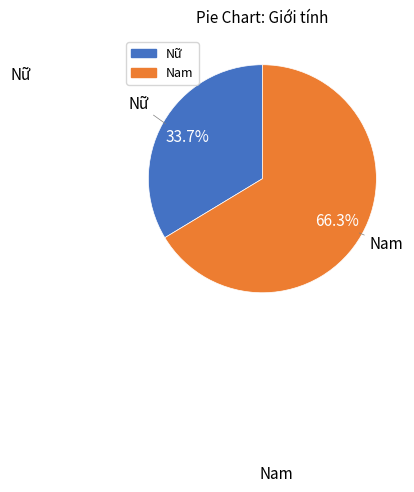

The Nam slice represents 66% of the pie. True or false?

True